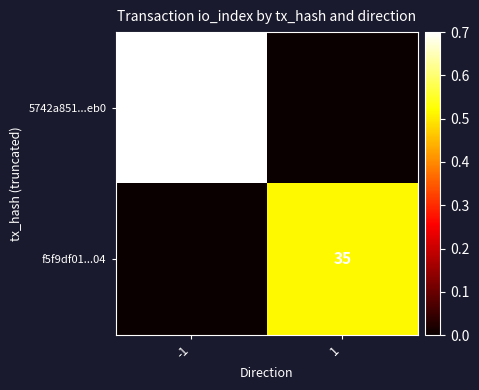

True or false: 5742a851...eb0 has a value of 68 at -1.

True